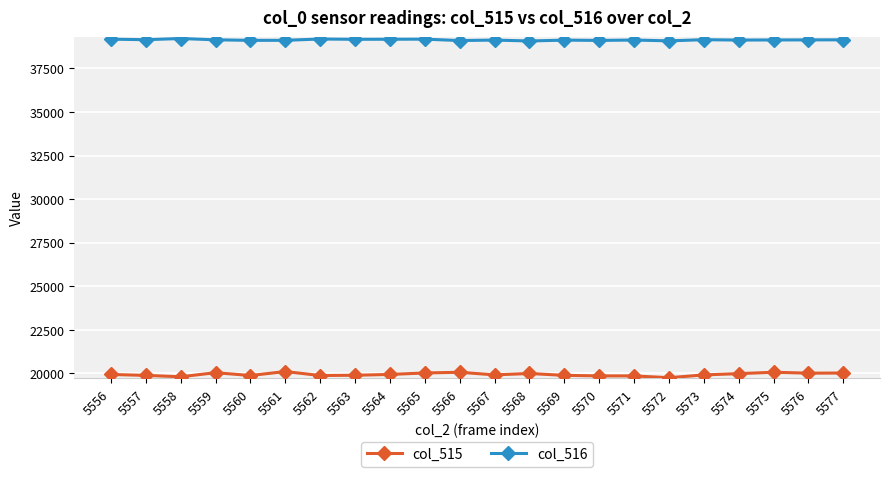

What is the difference between the maximum and minimum values in the col_516 series?

142